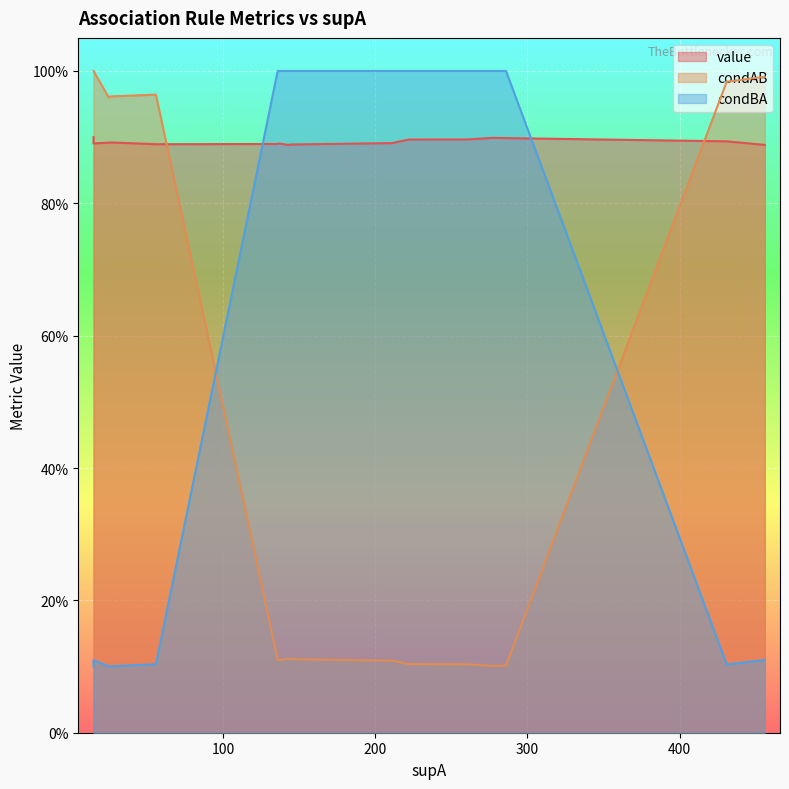

Rank the series by their maximum value, from highest to lowest.

condAB, condBA, value